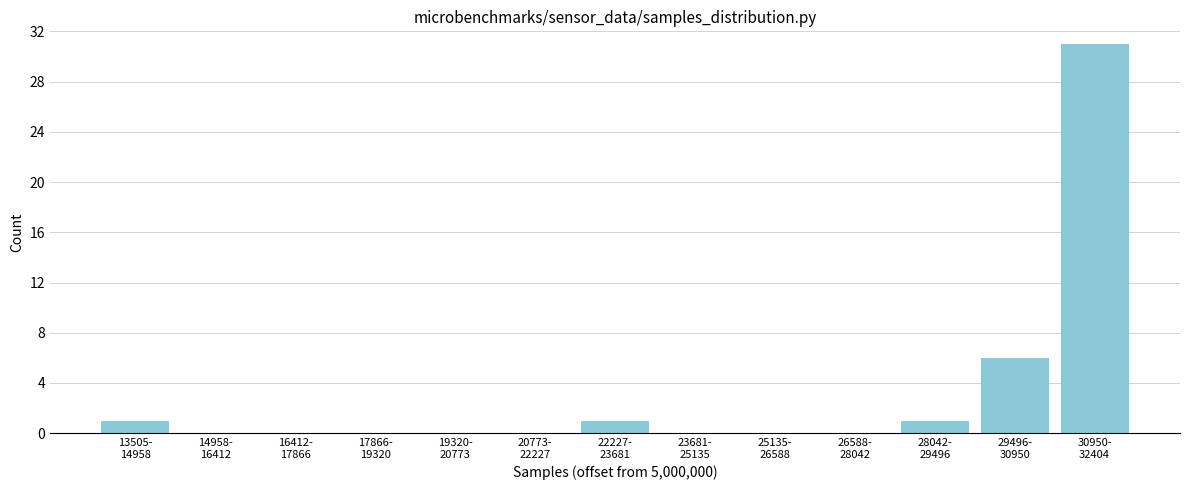

What is the greatest value displayed?

31